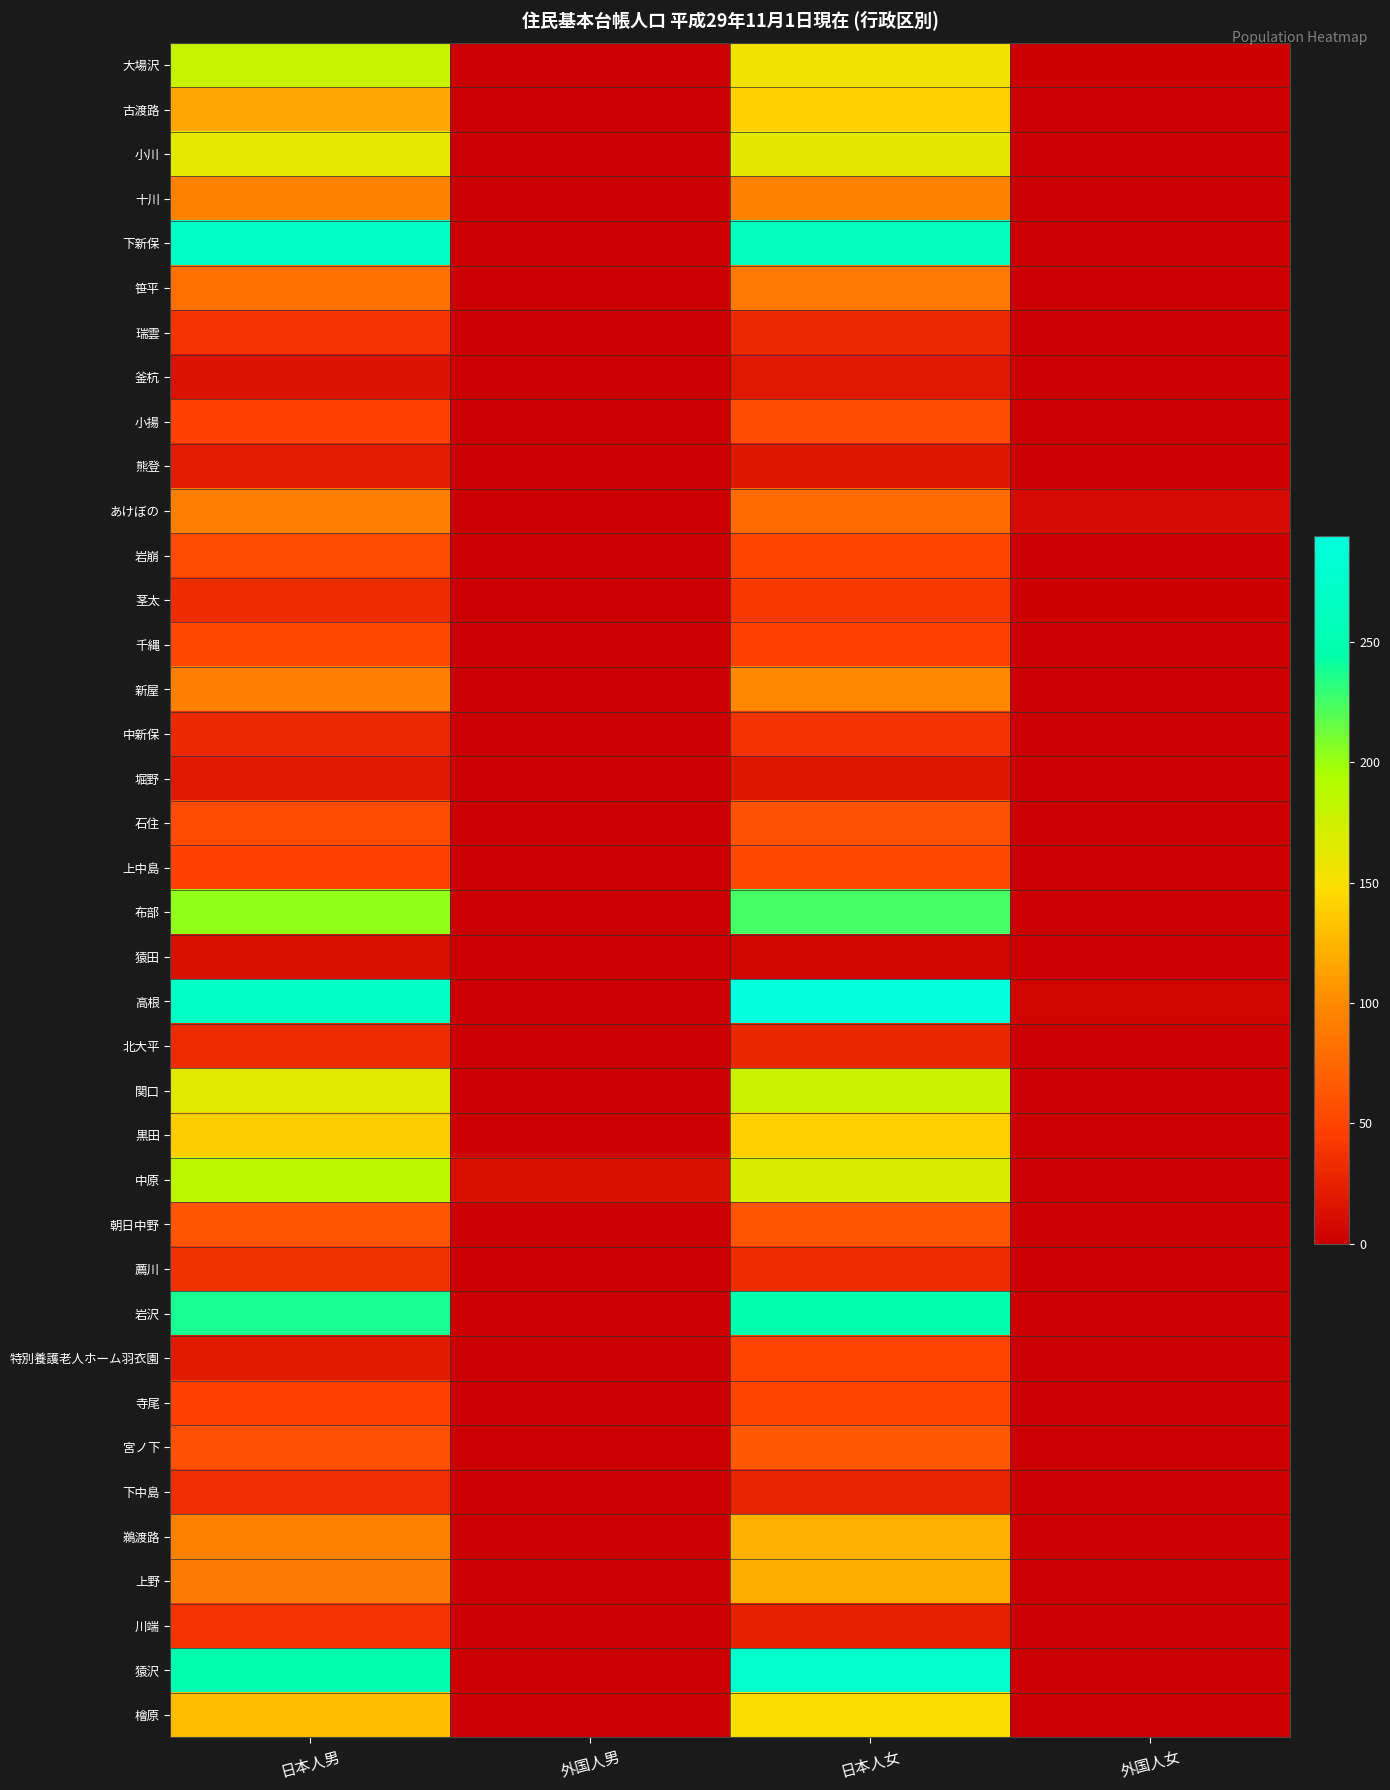

How many categories are shown in the chart?

4